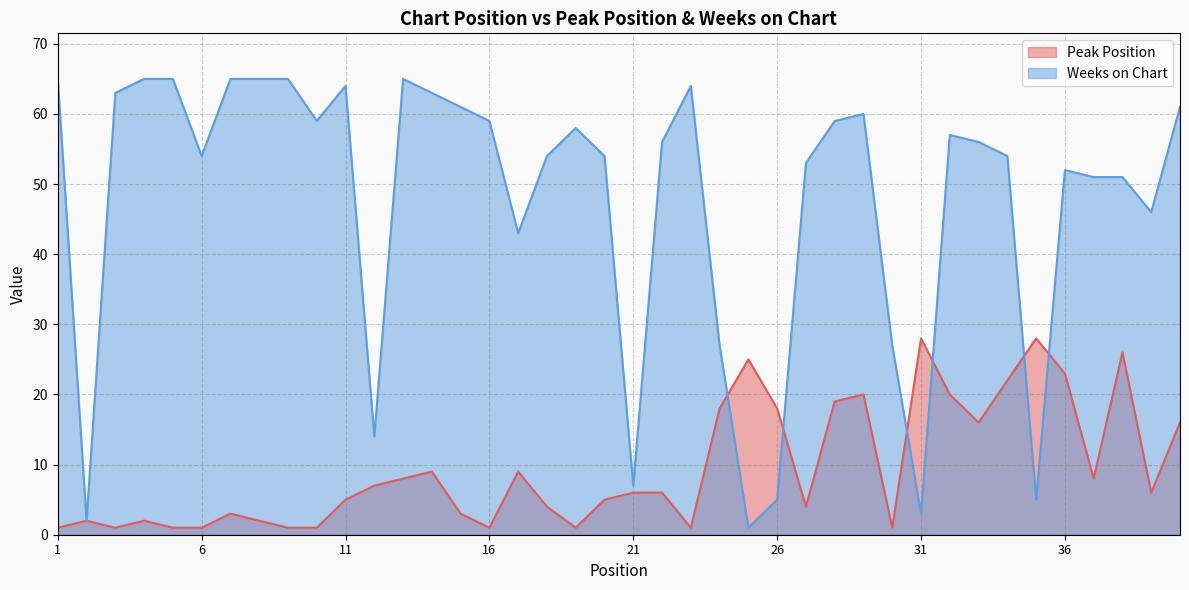

What is the spread (max minus min) of values at 13?

57